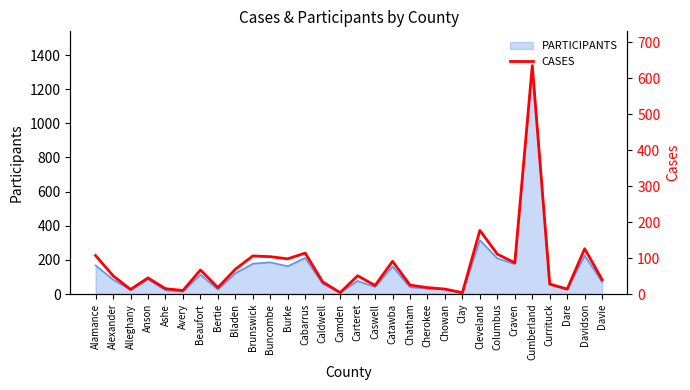

Which label corresponds to the largest value in the chart?

Cumberland